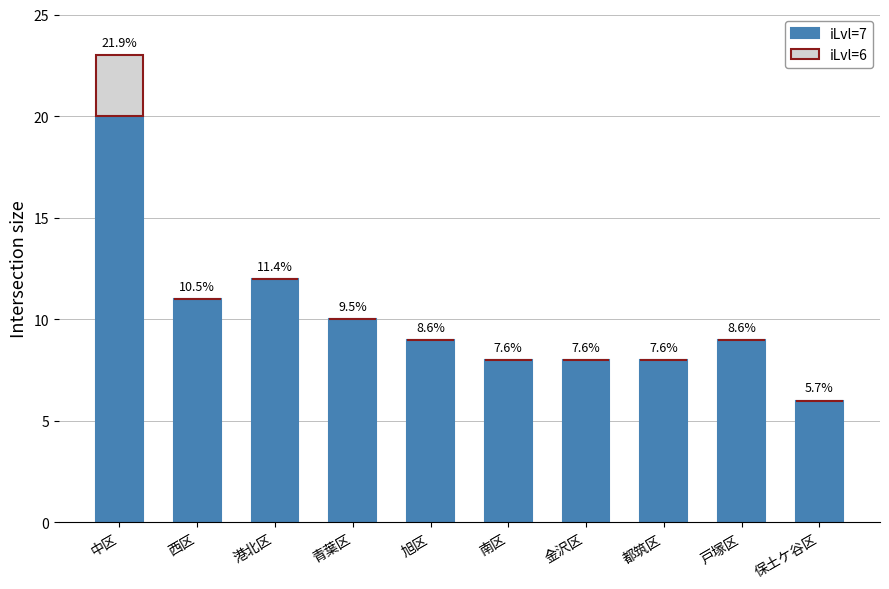

Are the bars horizontal?

No